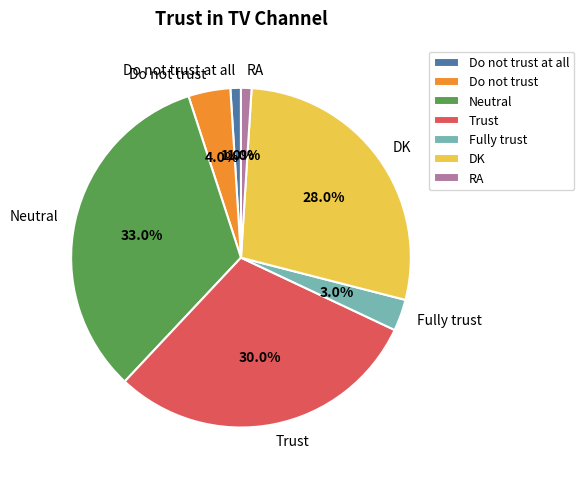

What is the largest slice in the pie chart?

Neutral